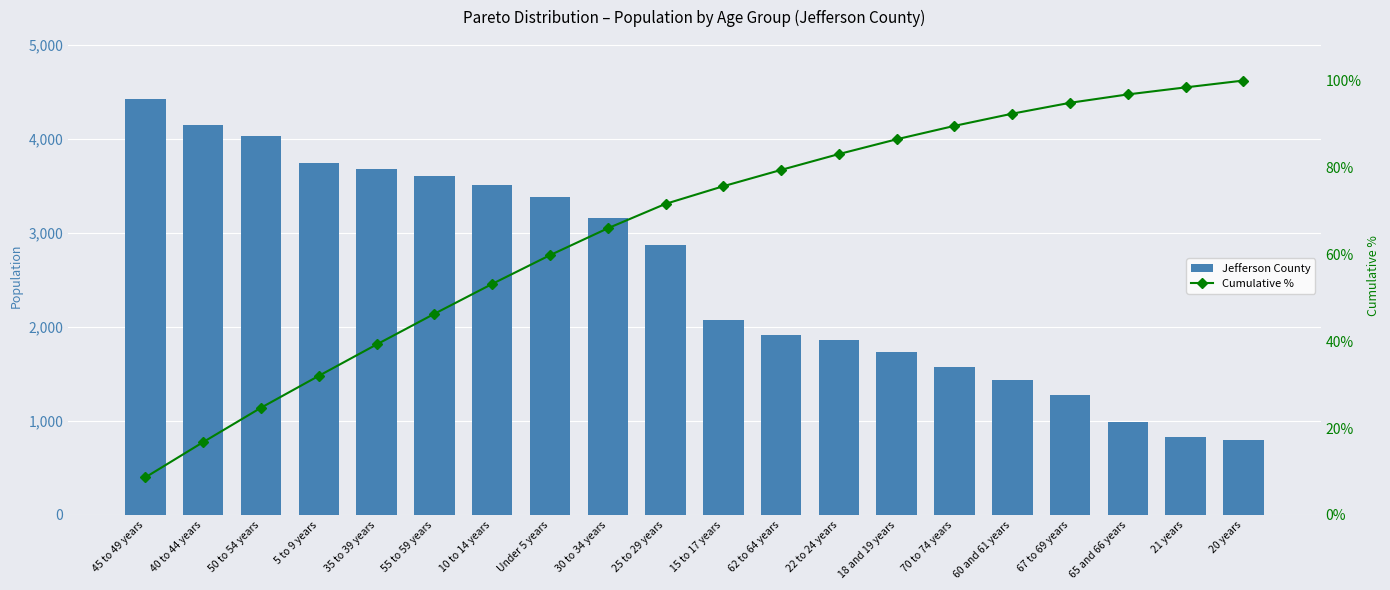

What is the maximum value shown in the chart?

4417.0